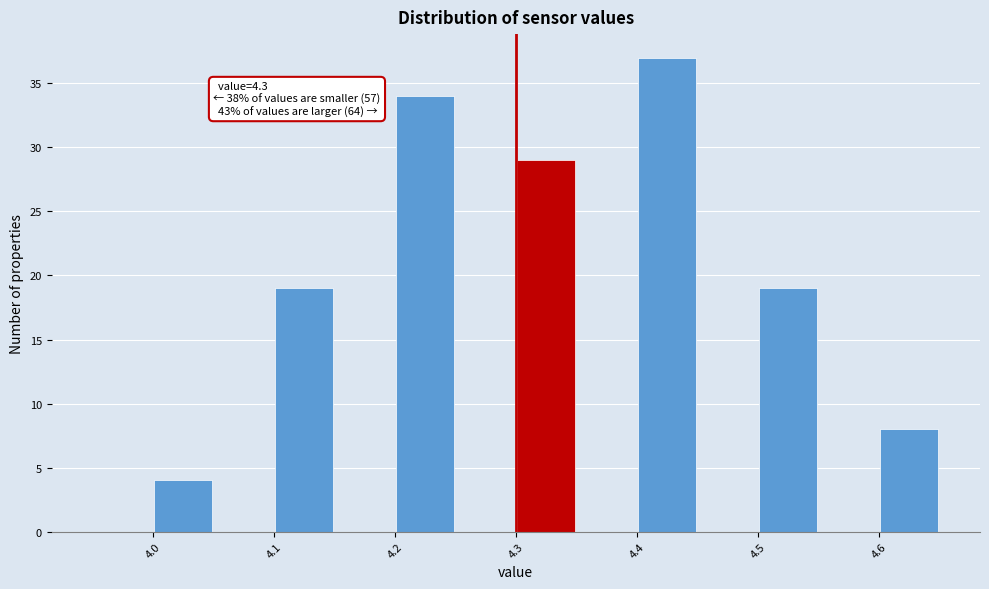

Over which range of the x-axis is the bar tallest?

4.40 to 4.45